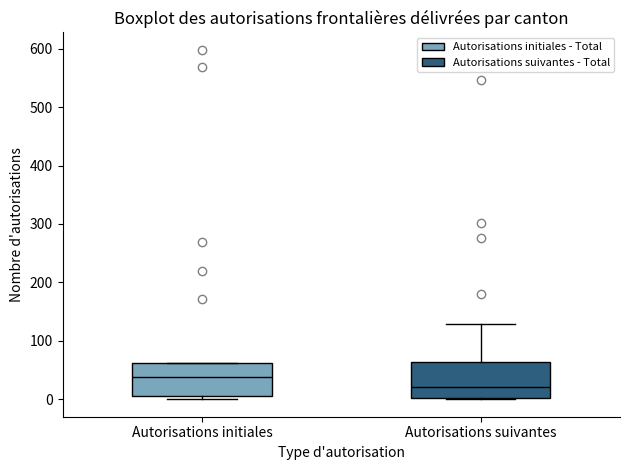

Which box has the lowest median line?

Autorisations suivantes